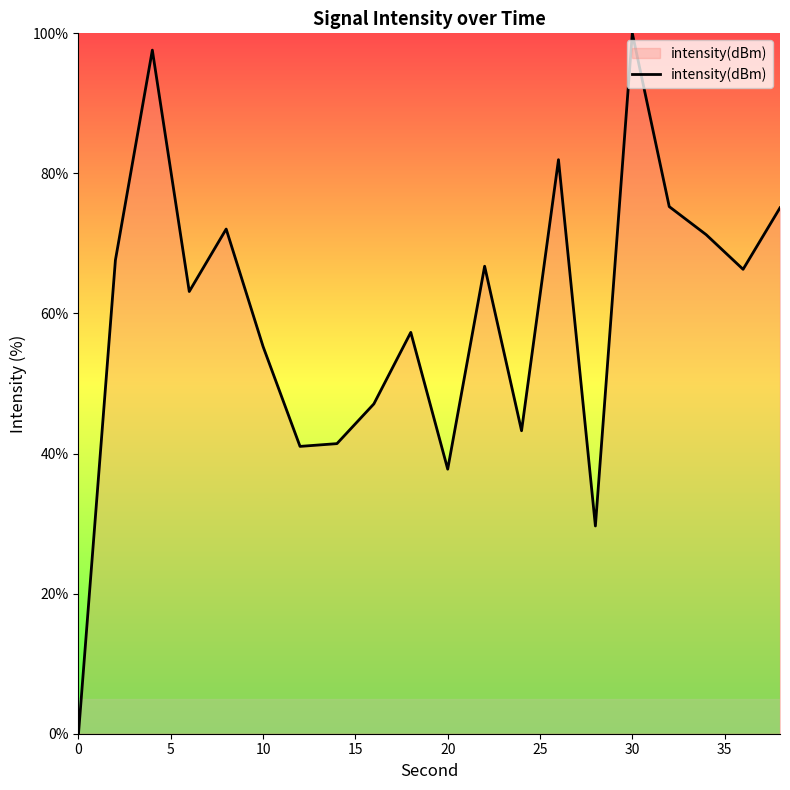

What is the difference between the maximum and minimum values?

100.0